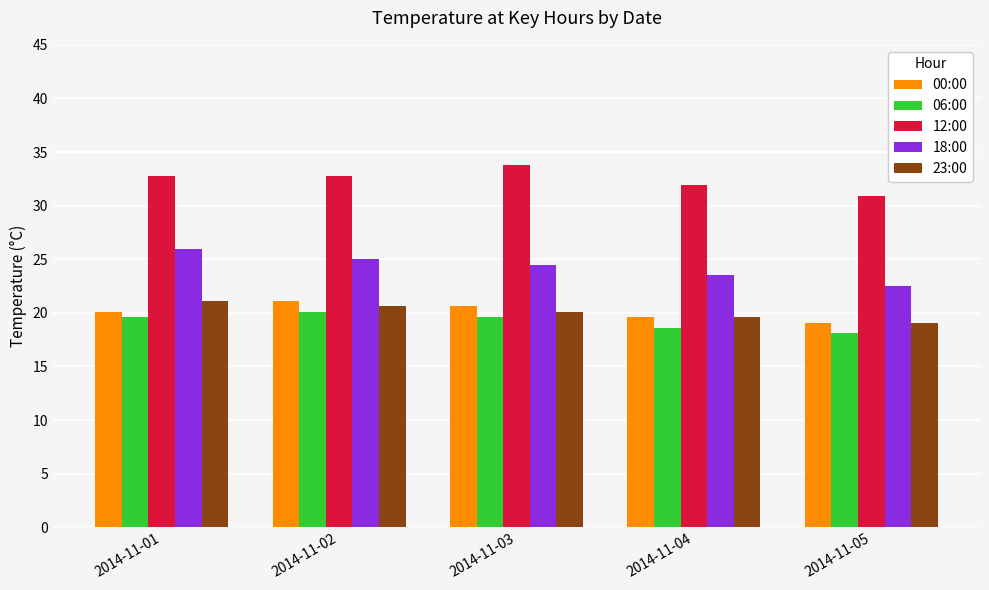

What is the approximate value of 18:00 at 2014-11-01?

26.0